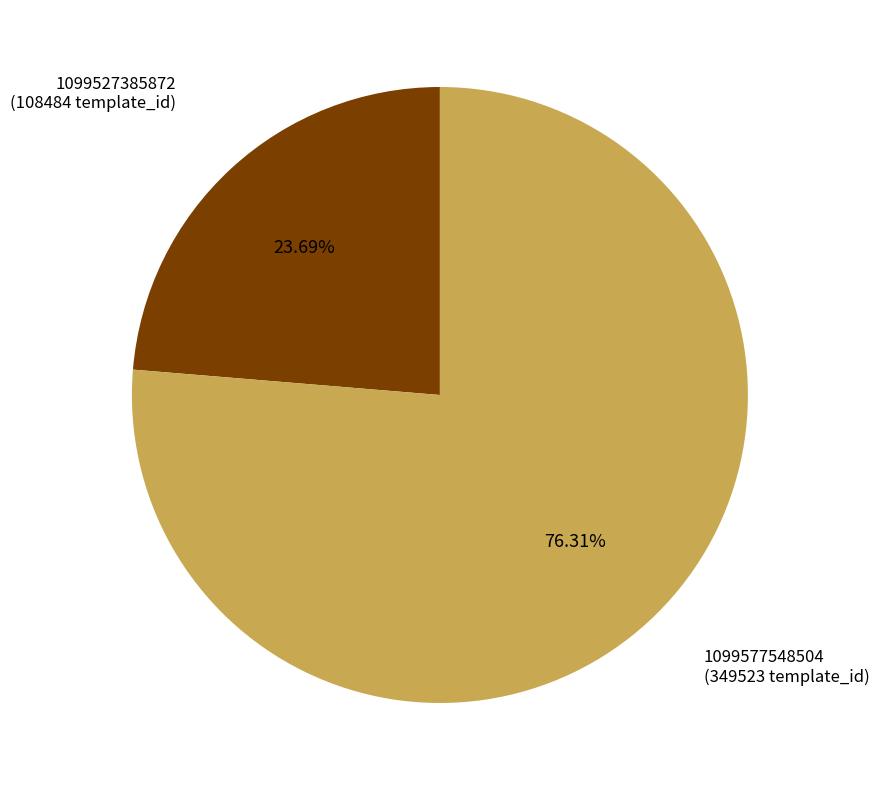

Is there a majority slice in this chart?

Yes